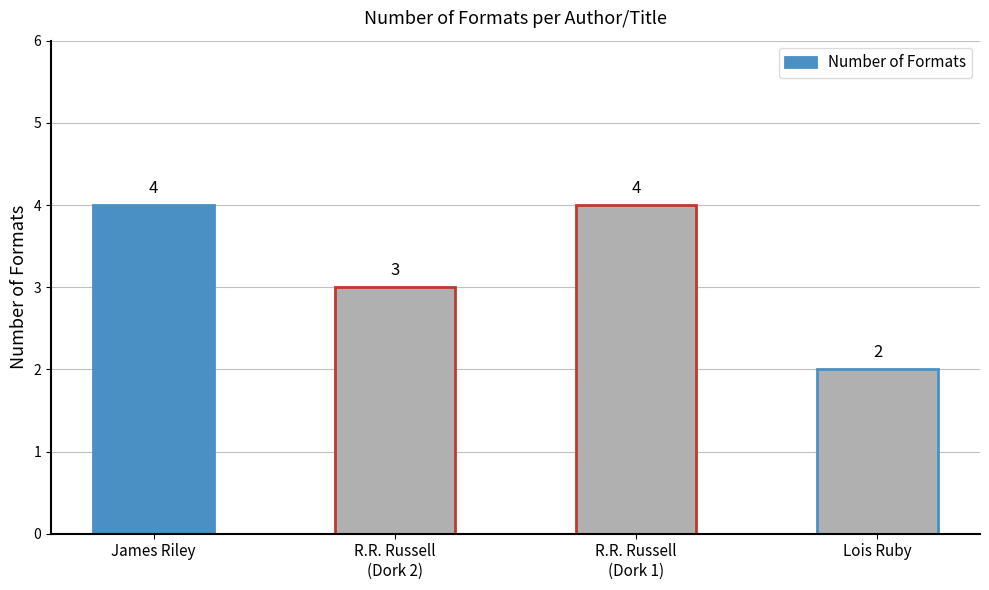

What is the greatest value displayed?

4